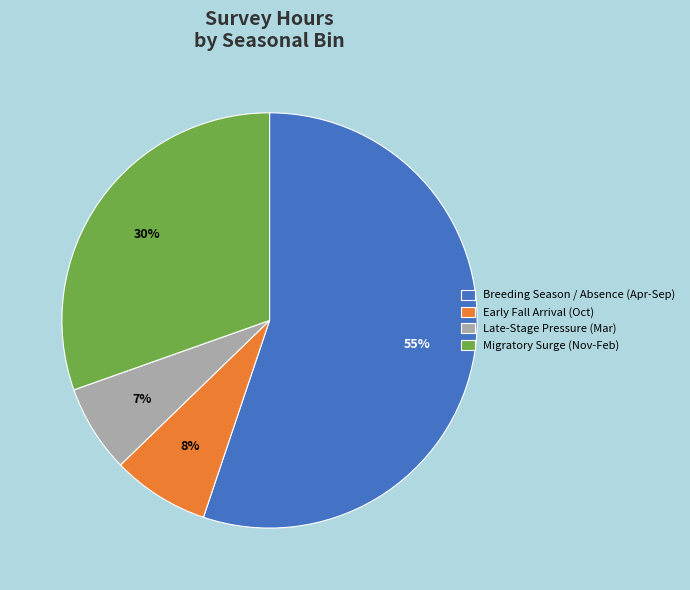

Count the number of slices in the pie.

4